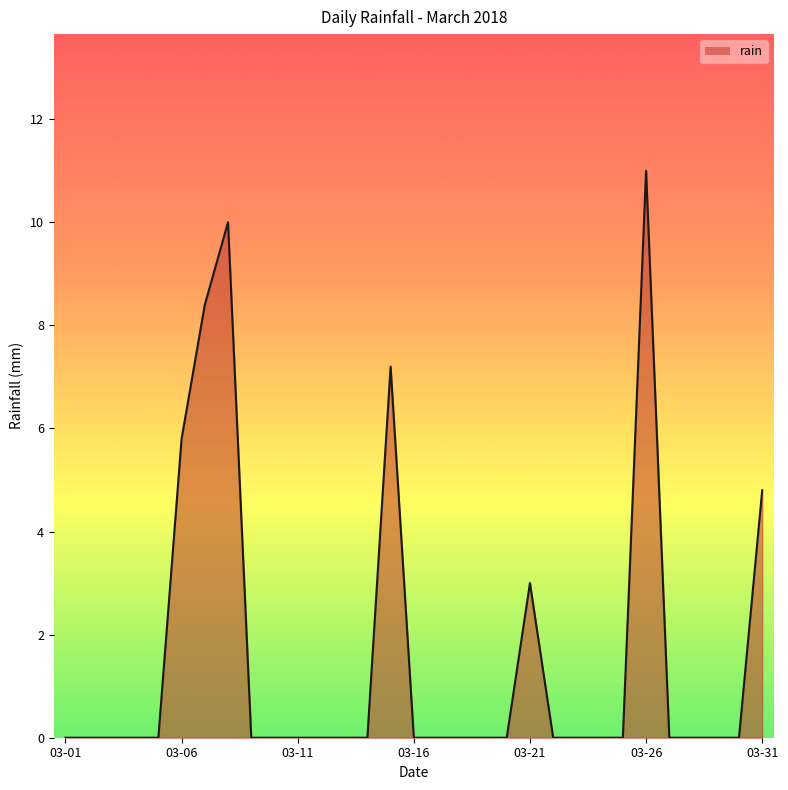

What is the greatest value displayed?

11.0